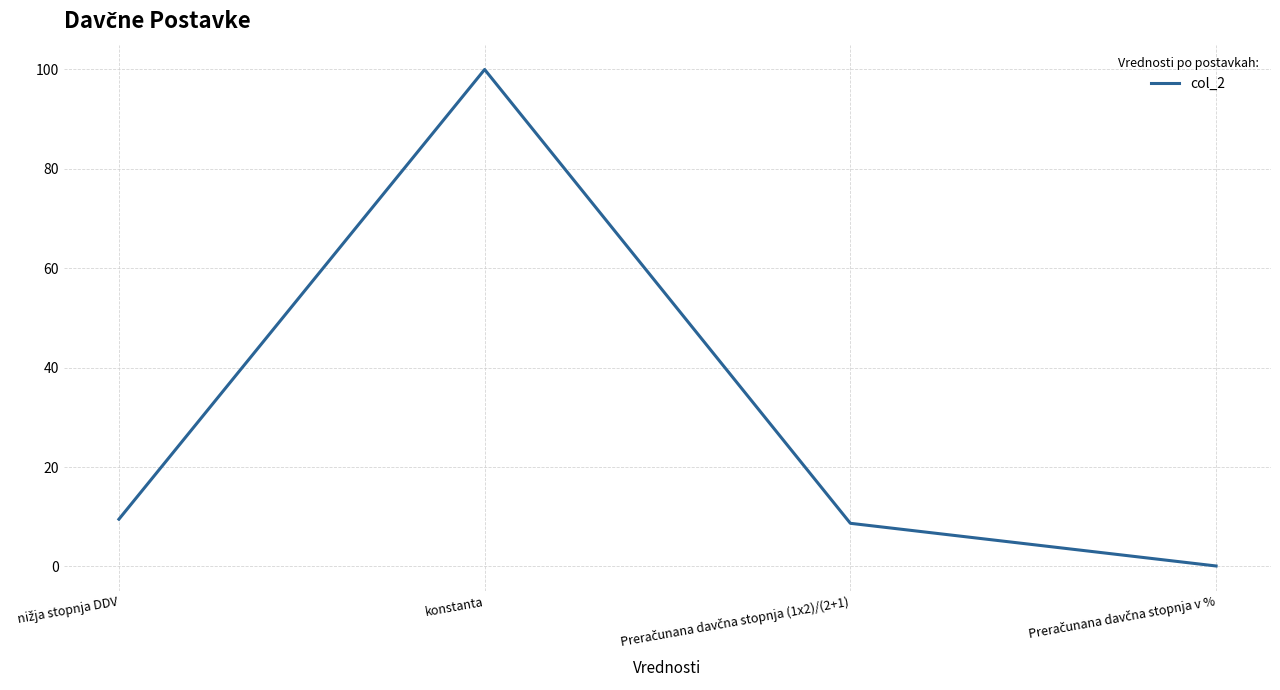

At which category does the chart reach its peak across all series?

konstanta